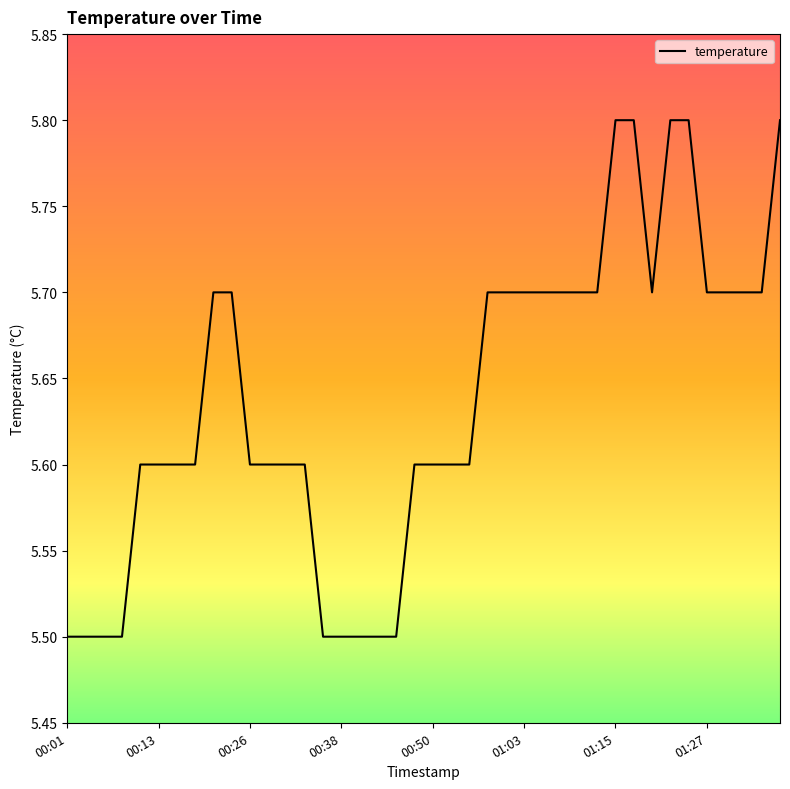

What is the difference between the maximum and minimum values?

0.3